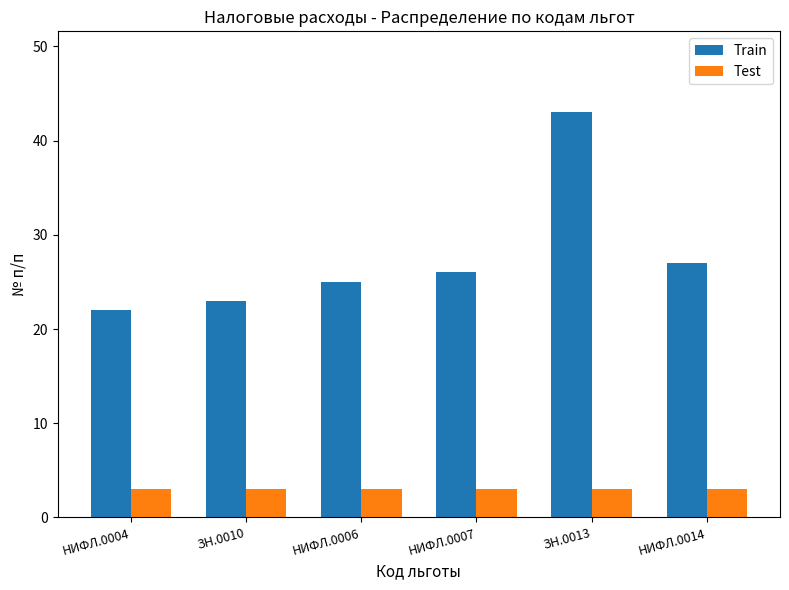

The value of Train at ЗН.0013 is 43. True or false?

True